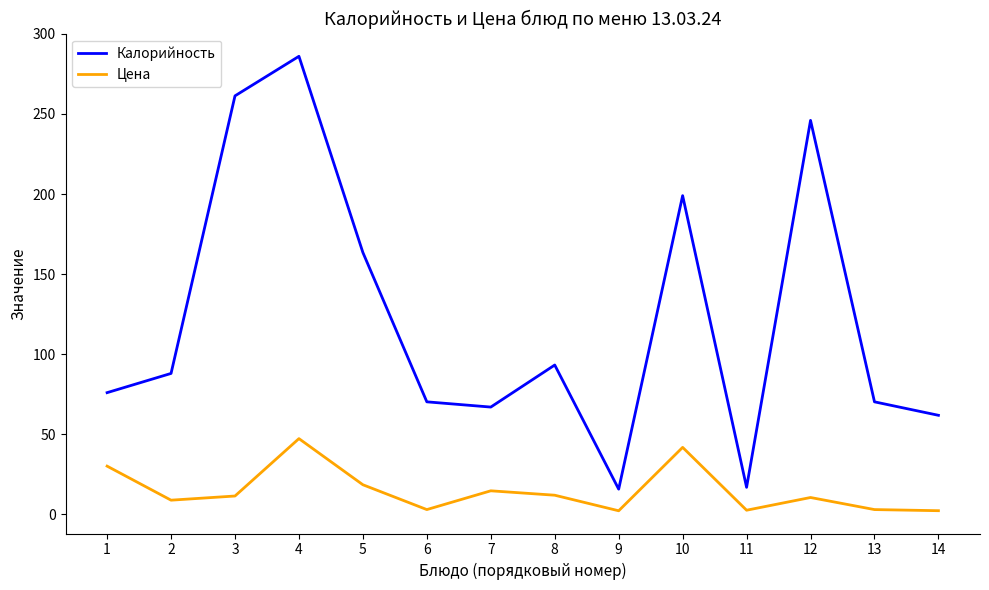

What is the difference between the highest and lowest values at 2?

79.1